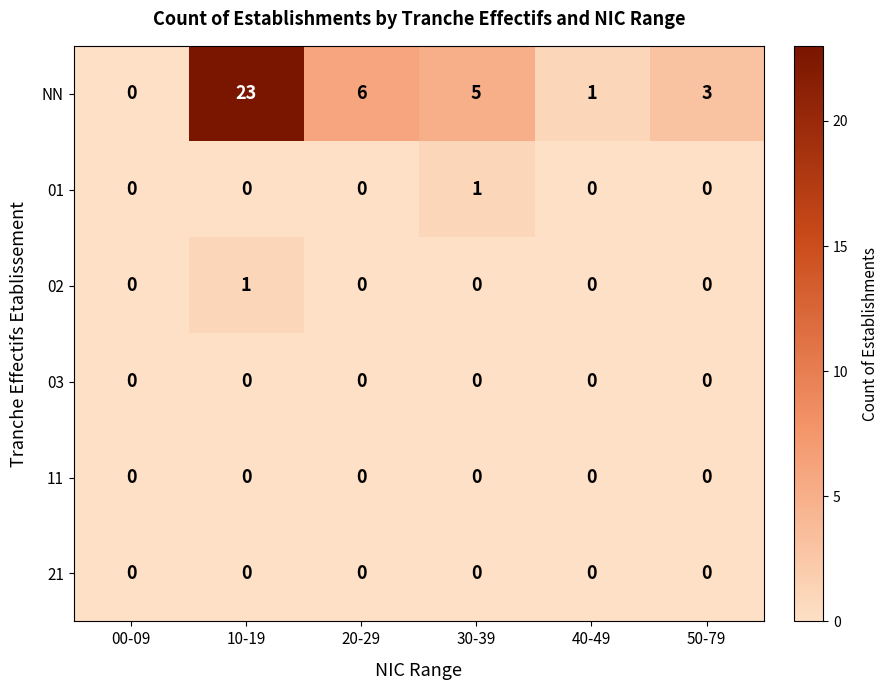

At which category is the sum across all series the highest?

10-19